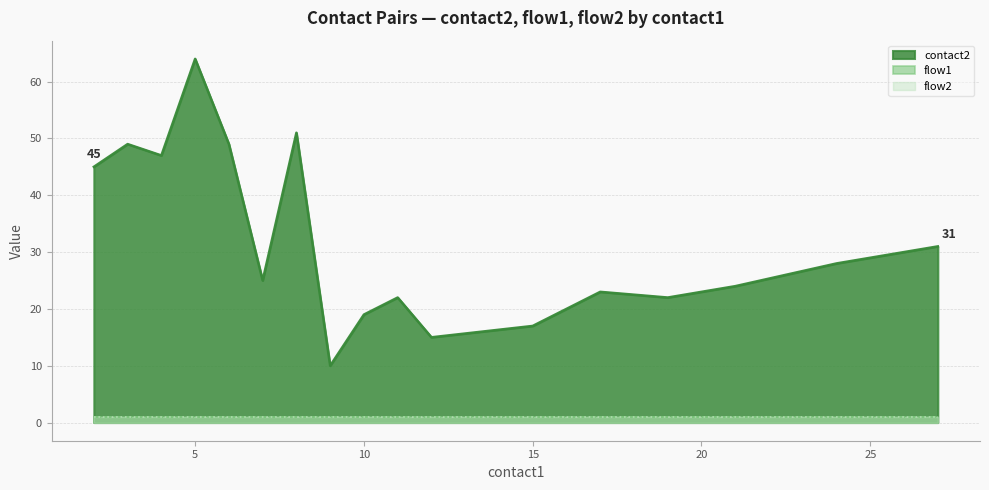

What is the value of the flow2 point at the 20th from the left?

1